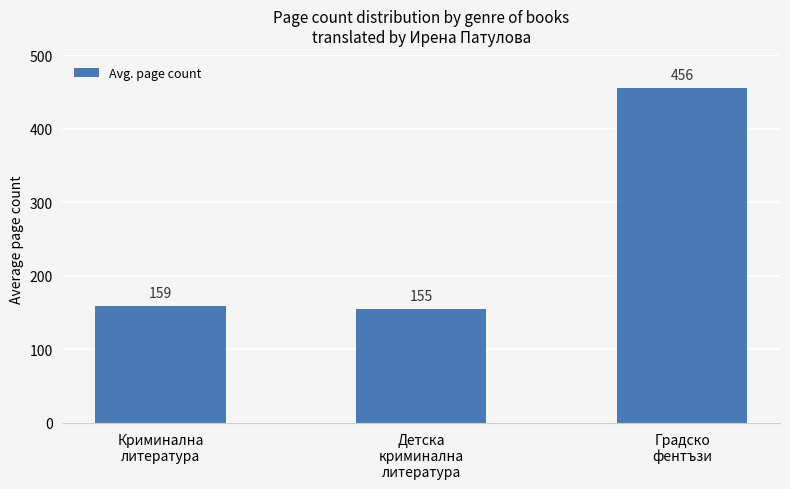

What is the ratio of the value at Криминална
литература to the value at Детска
криминална
литература?

1.0